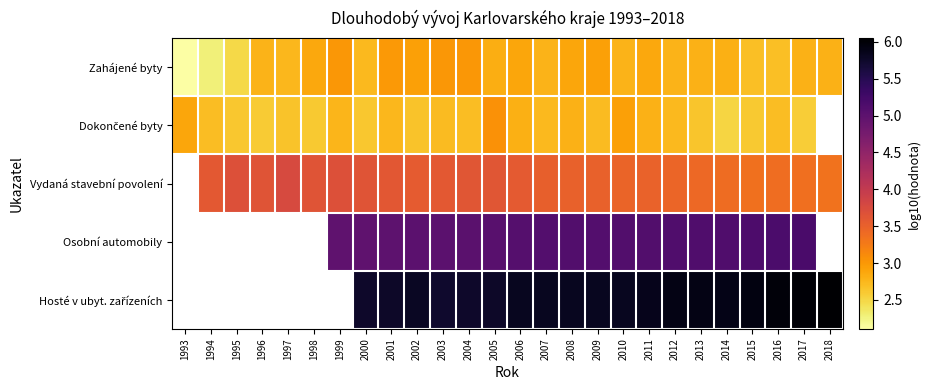

Is the value of Hosté v ubyt. zařízeních at 1996 greater than the value of Vydaná stavební povolení at 1996?

No